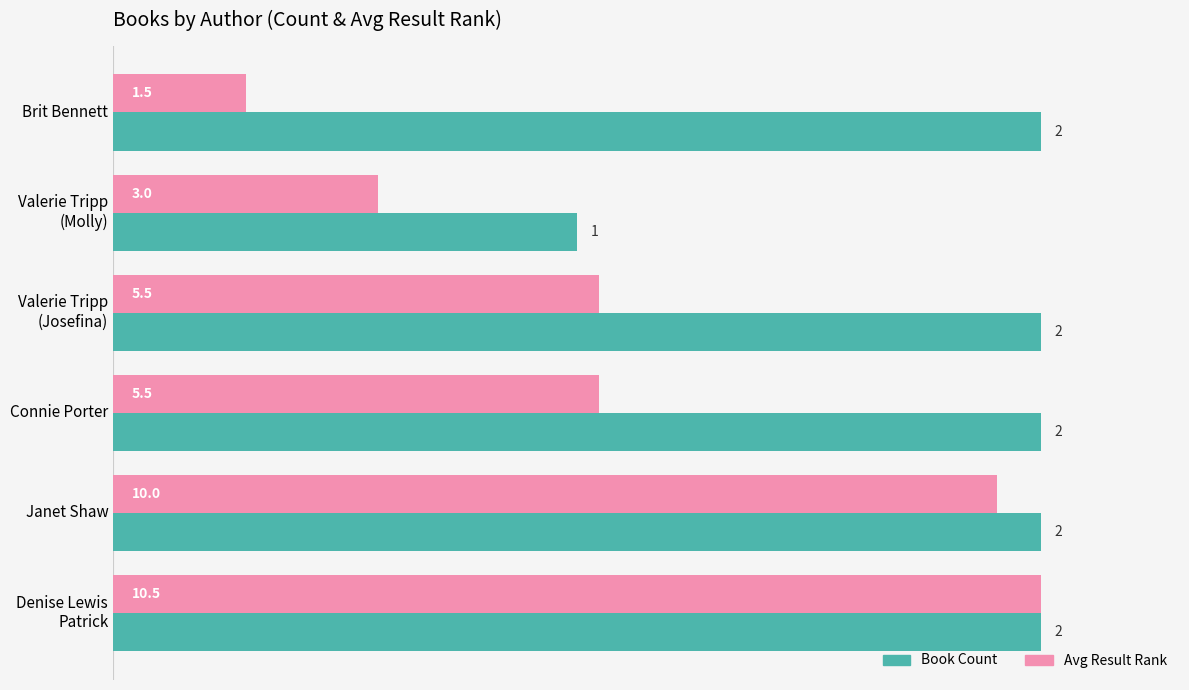

What are all the series names shown in the legend?

Book Count, Avg Result Rank